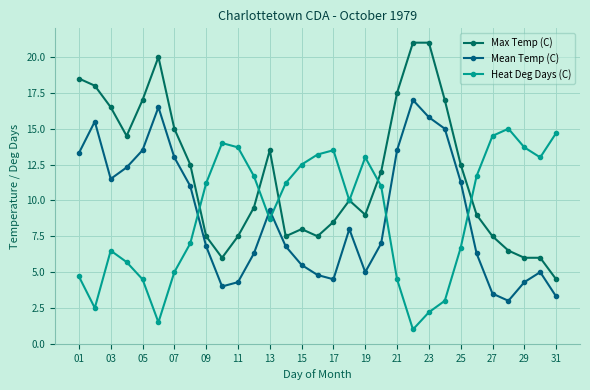

How many lines are shown in the chart?

3